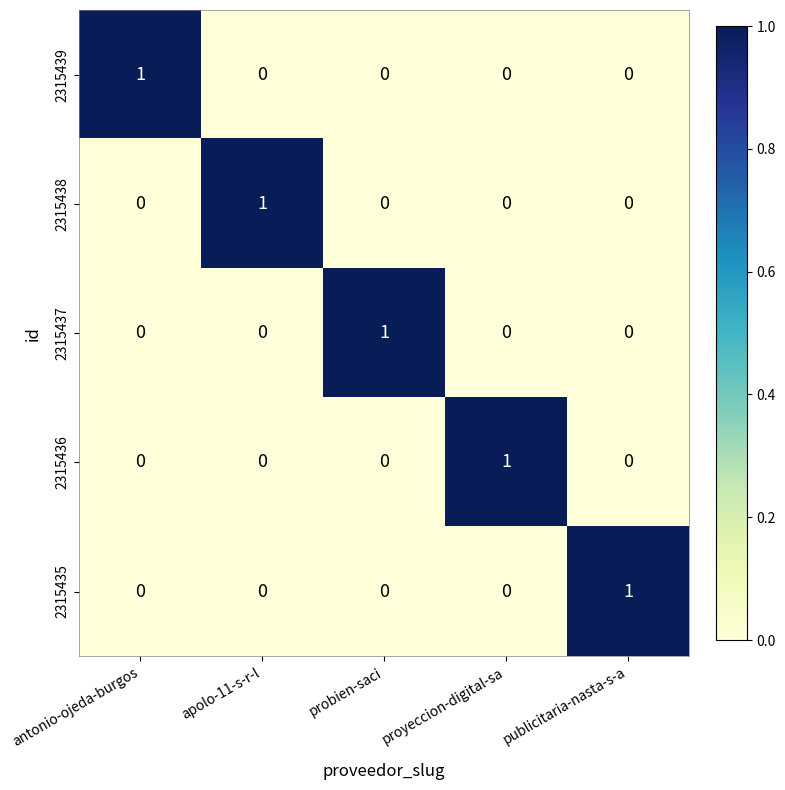

What is the maximum value shown in the chart?

1